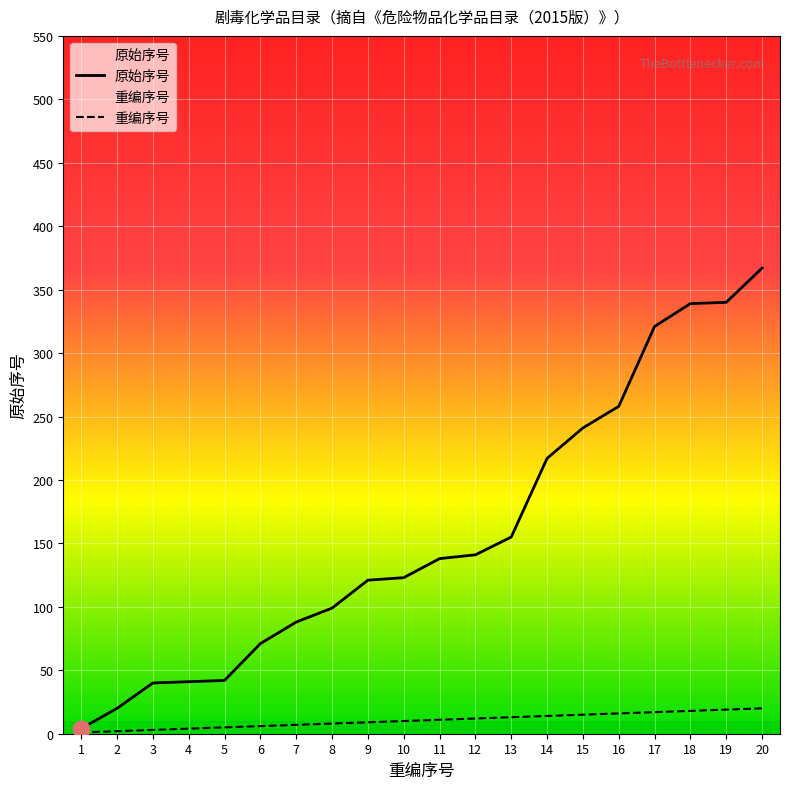

List the labels in order of 原始序号 value, smallest first.

1, 2, 3, 4, 5, 6, 7, 8, 9, 10, 11, 12, 13, 14, 15, 16, 17, 18, 19, 20